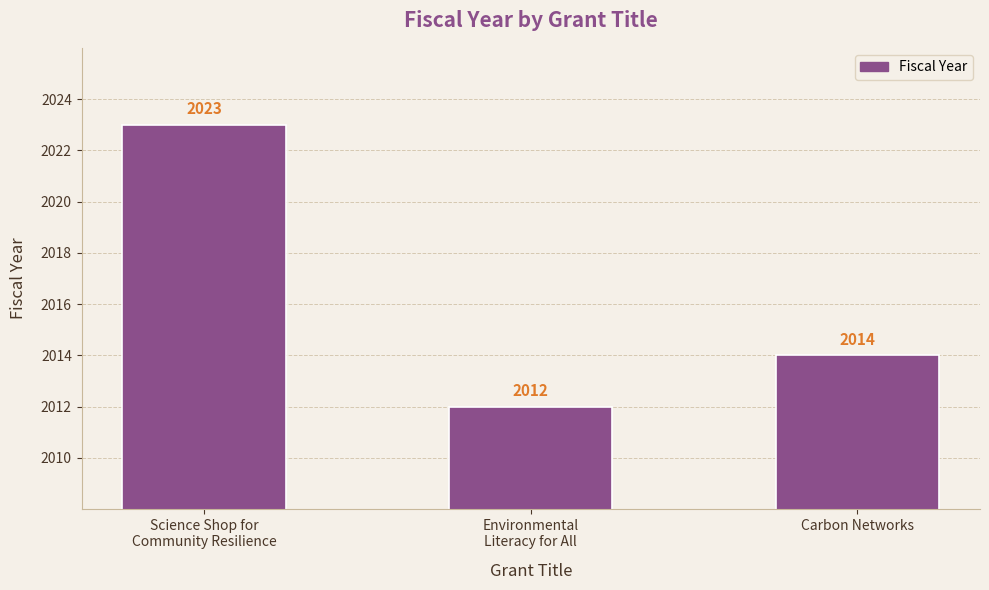

Reading left to right, what are all the values shown in this chart?

Science Shop for
Community Resilience=2023	Environmental
Literacy for All=2012	Carbon Networks=2014